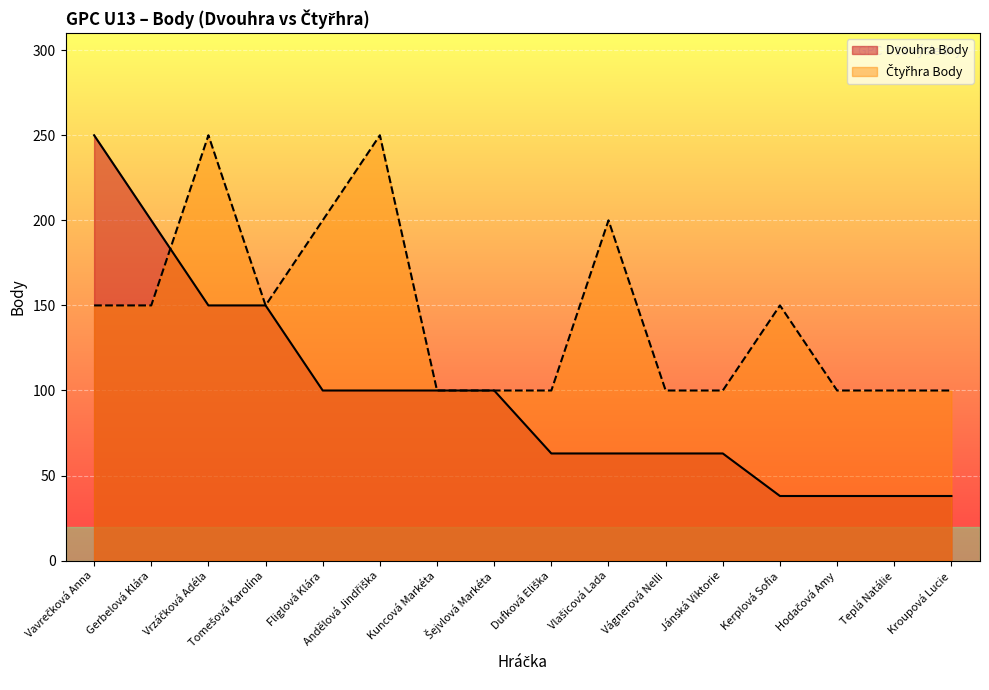

Between Kroupová Lucie and Gerbelová Klára, which is larger?

Gerbelová Klára